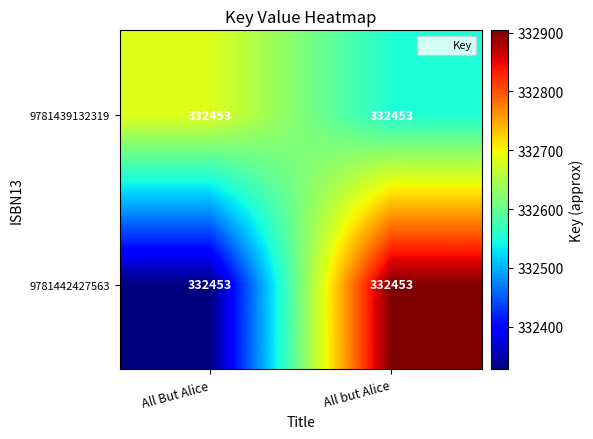

Is it true that 9781439132319 equals 585321.5 at All but Alice?

False